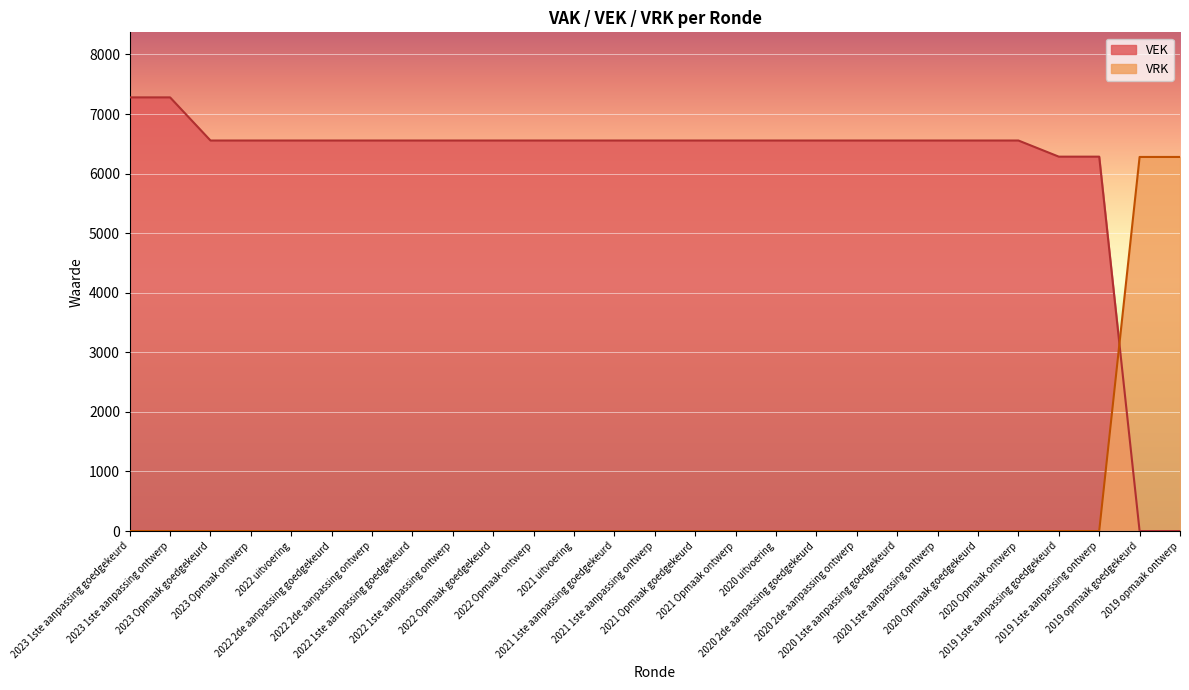

What is the maximum value shown in the chart?

7280